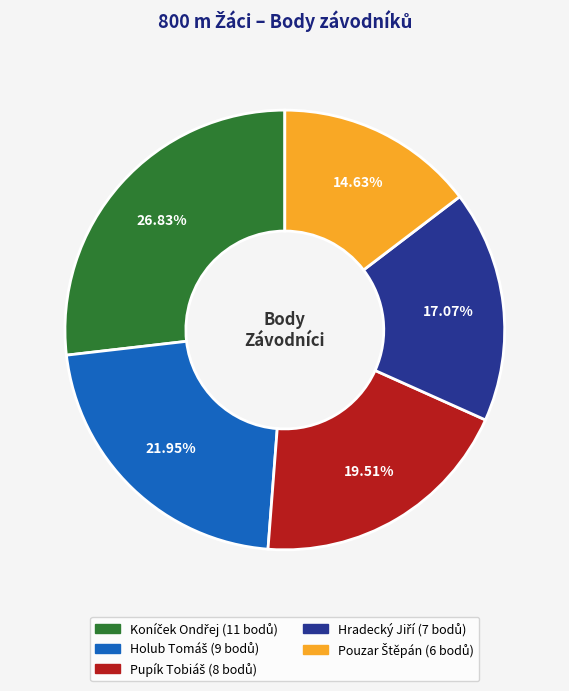

Is there any slice that represents more than half of the pie?

No